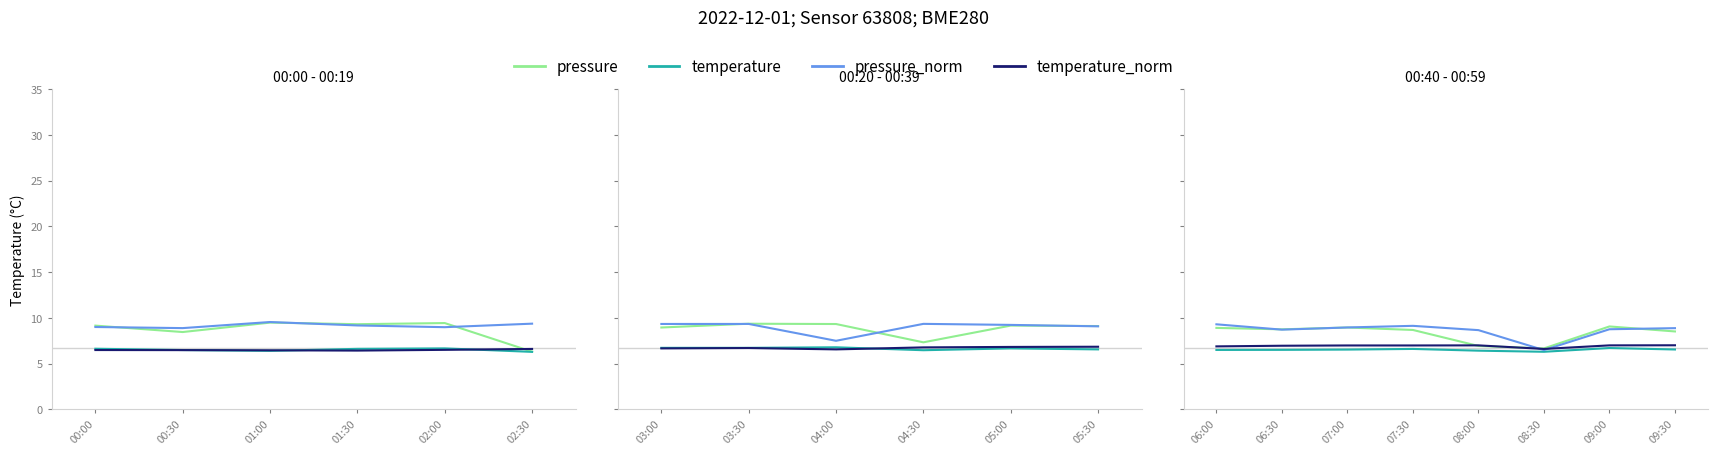

What is the sum of the temperature values at 01:00 and 00:30?

12.9